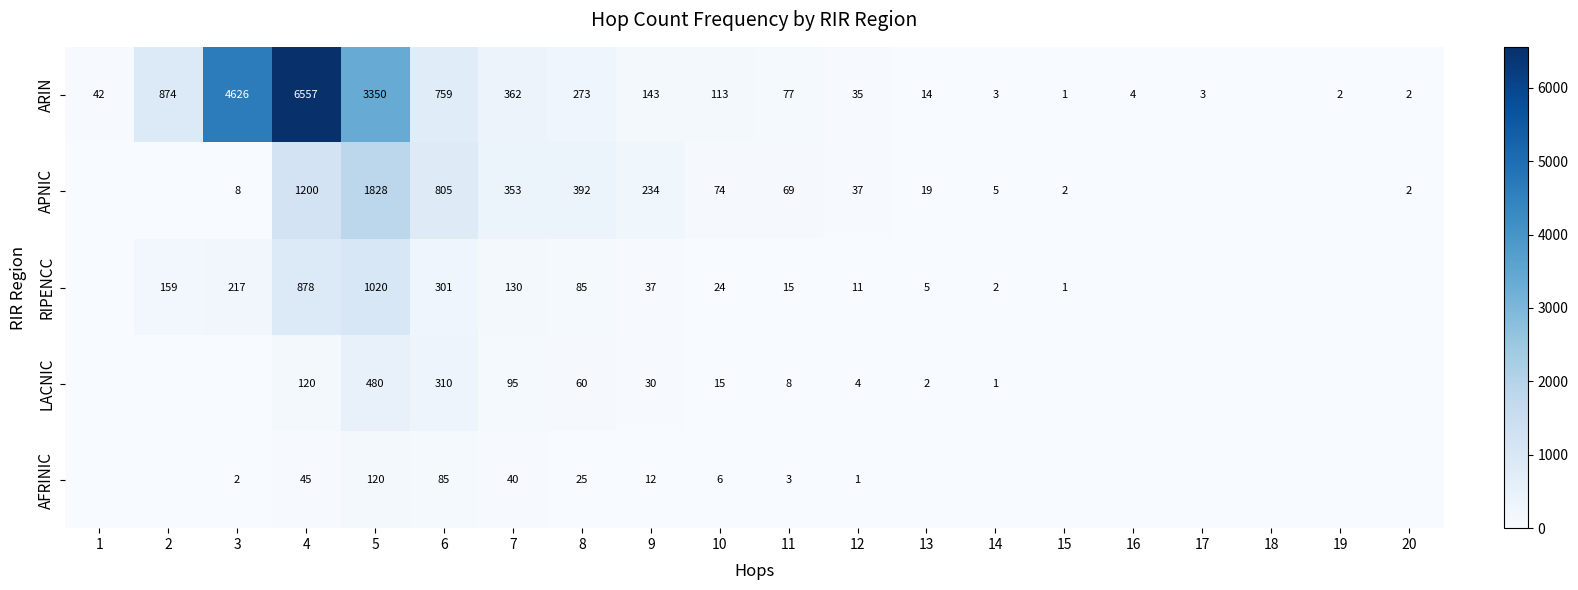

What is the sum of the RIPENCC values at 6 and 7?

431